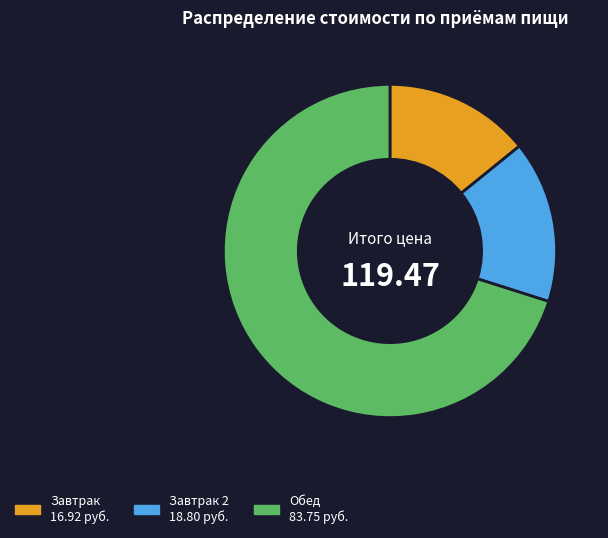

Is there a majority slice in this chart?

Yes